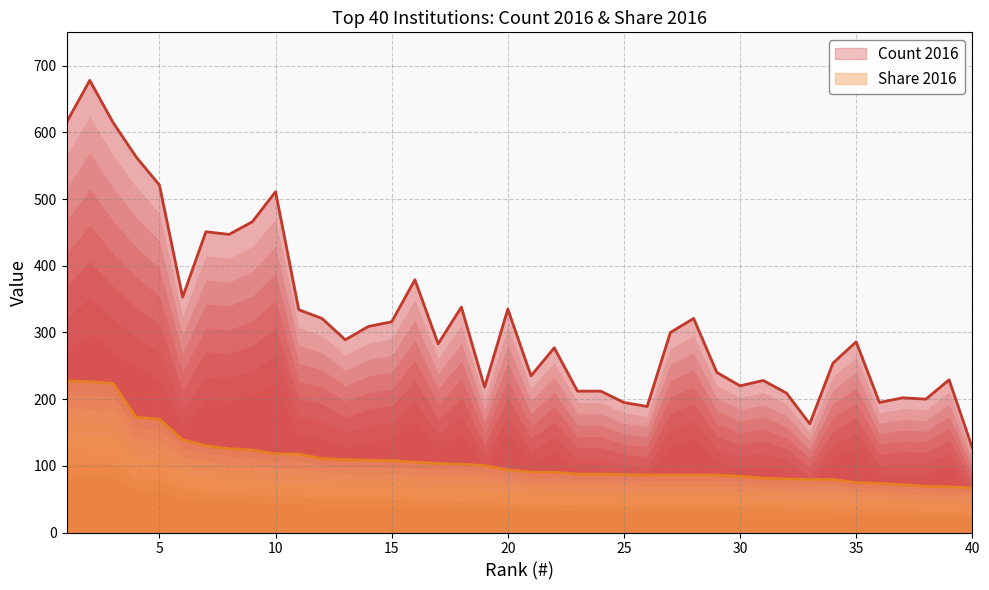

True or false: Count 2016 and Share 2016 cross at least once.

False